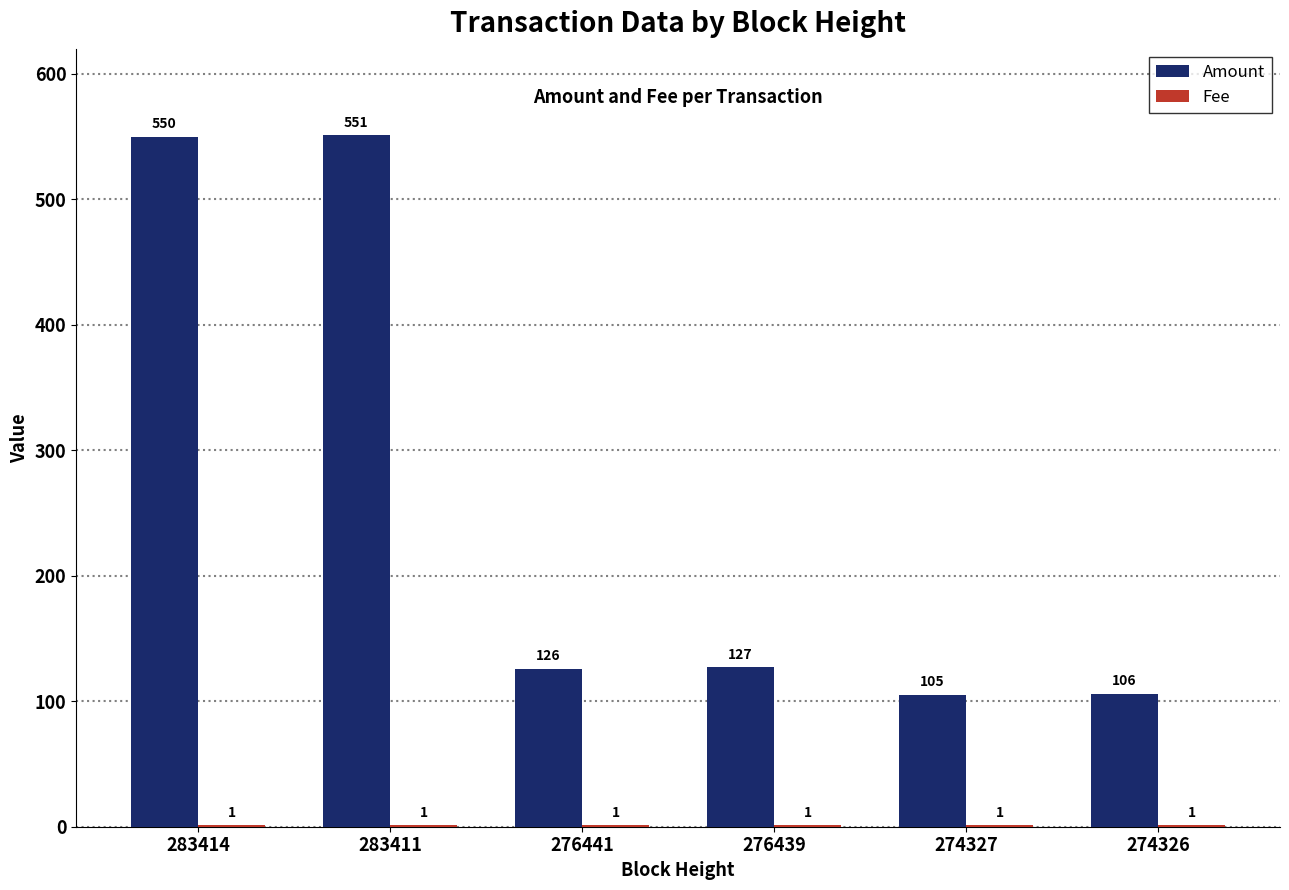

Between 283414 and 283411, which series saw the biggest shift?

Amount